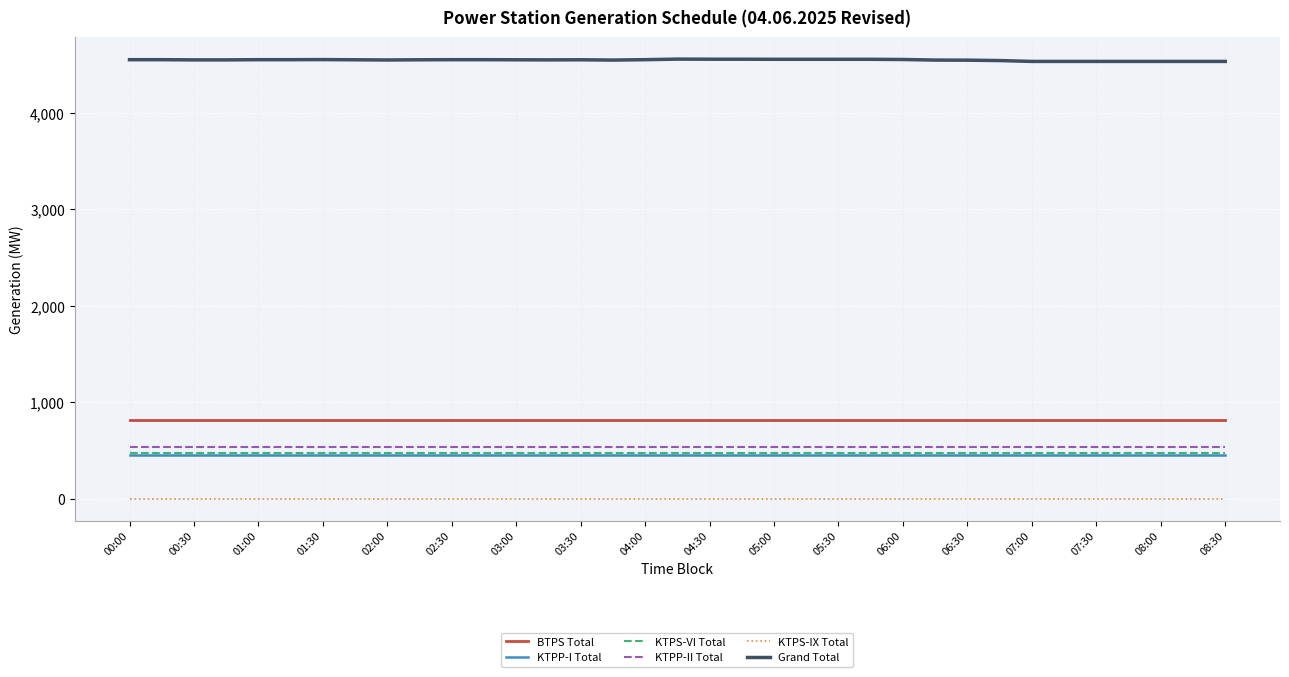

True or false: BTPS Total and KTPS-IX Total cross at least once.

False